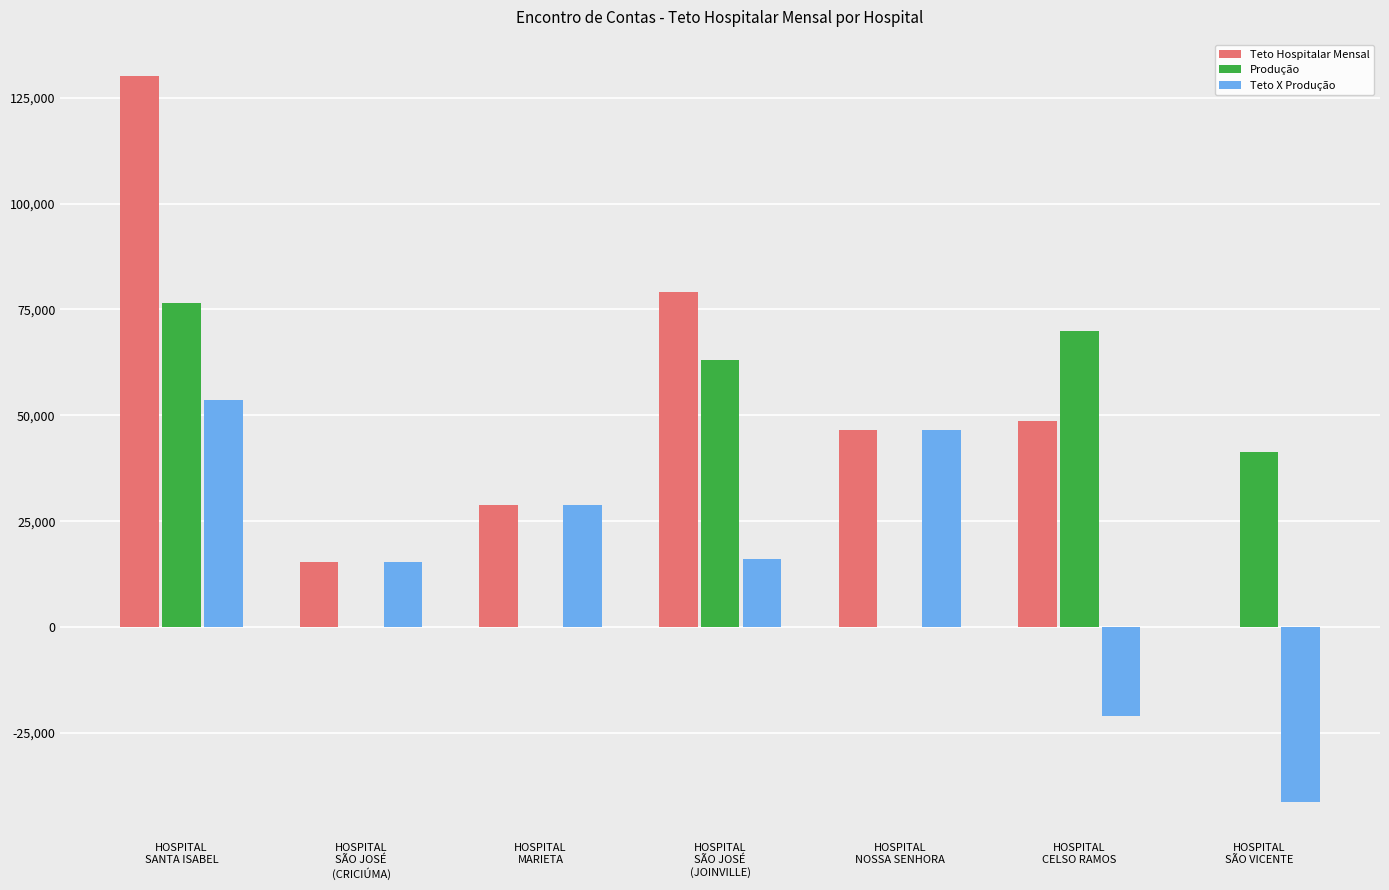

Reading left to right, transcribe all the data shown in this chart.

Teto Hospitalar Mensal: 130151.4	15262.6	28723.0	79182.9	46450.5	48706.5	0.0
Produção: 76612.4	0.0	0.0	63033.0	0.0	69812.7	41286.8
Teto X Produção: 53539.0	15262.6	28723.0	16149.9	46450.5	-21106.2	-41286.8